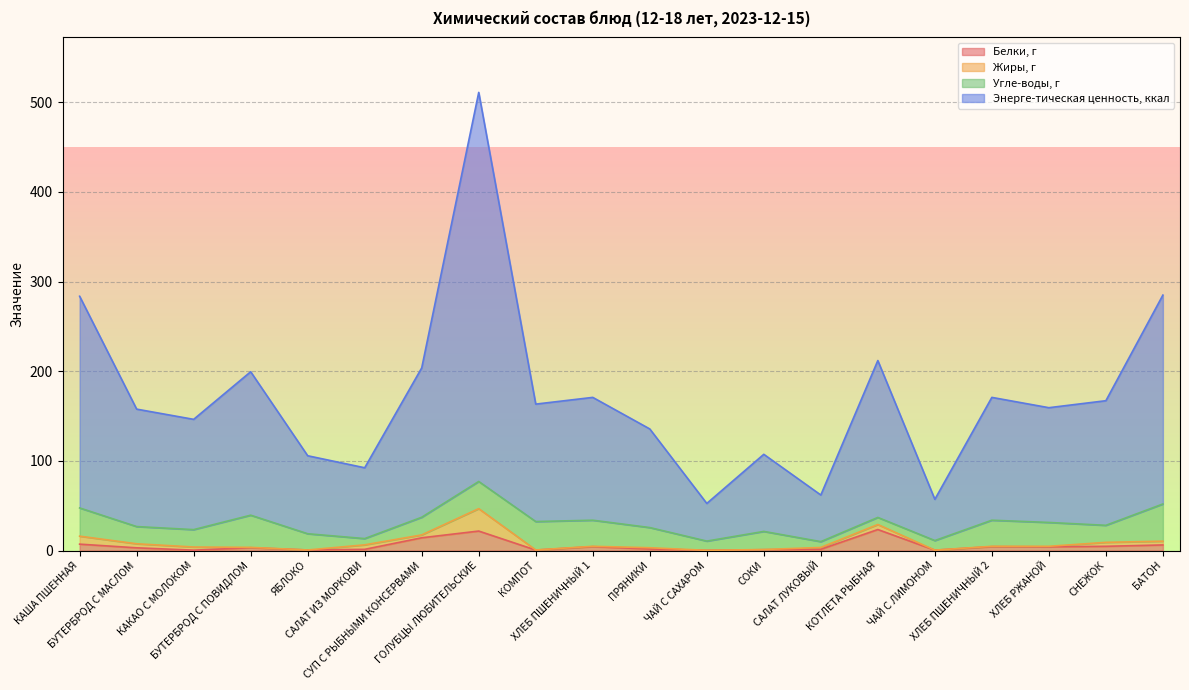

What is the smallest value displayed?

0.3